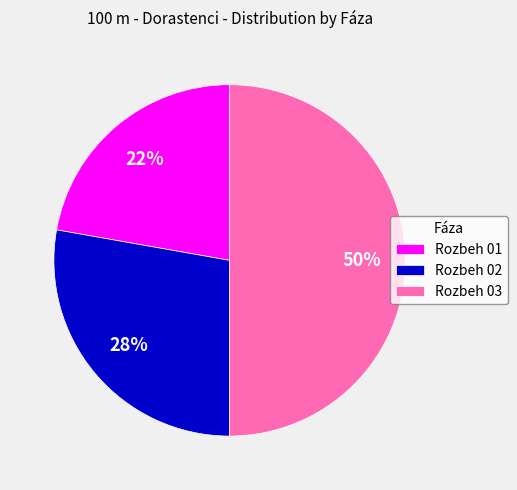

What is the smallest slice in the pie chart?

Rozbeh 01